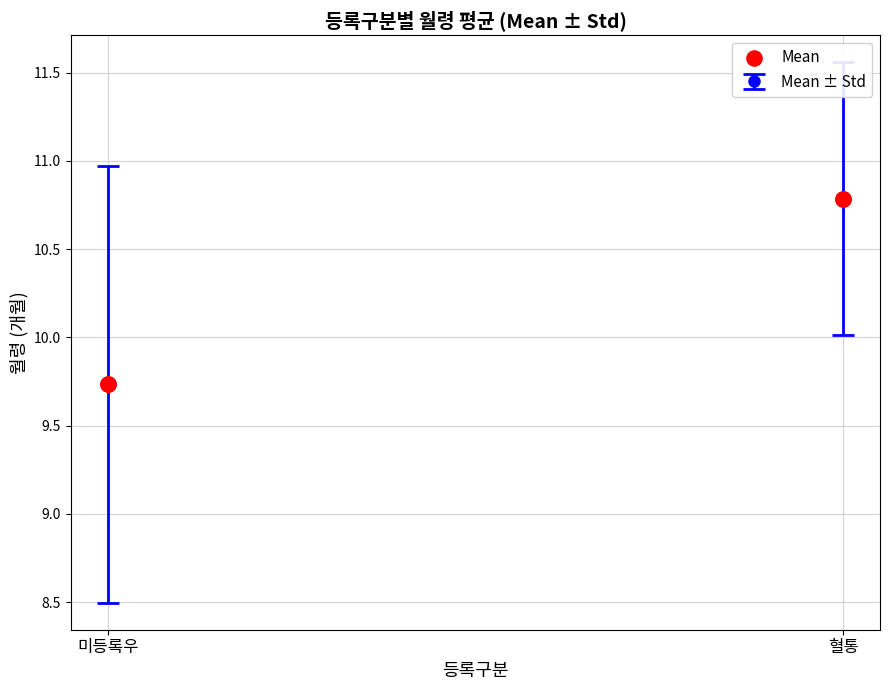

Between 미등록우 and 혈통, which is larger?

혈통